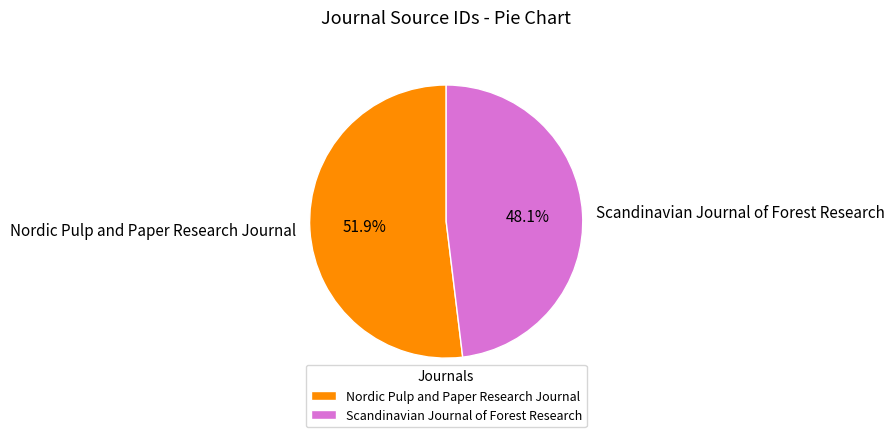

To the nearest percent, what is the combined percentage of Scandinavian Journal of Forest Research and Nordic Pulp and Paper Research Journal?

100%